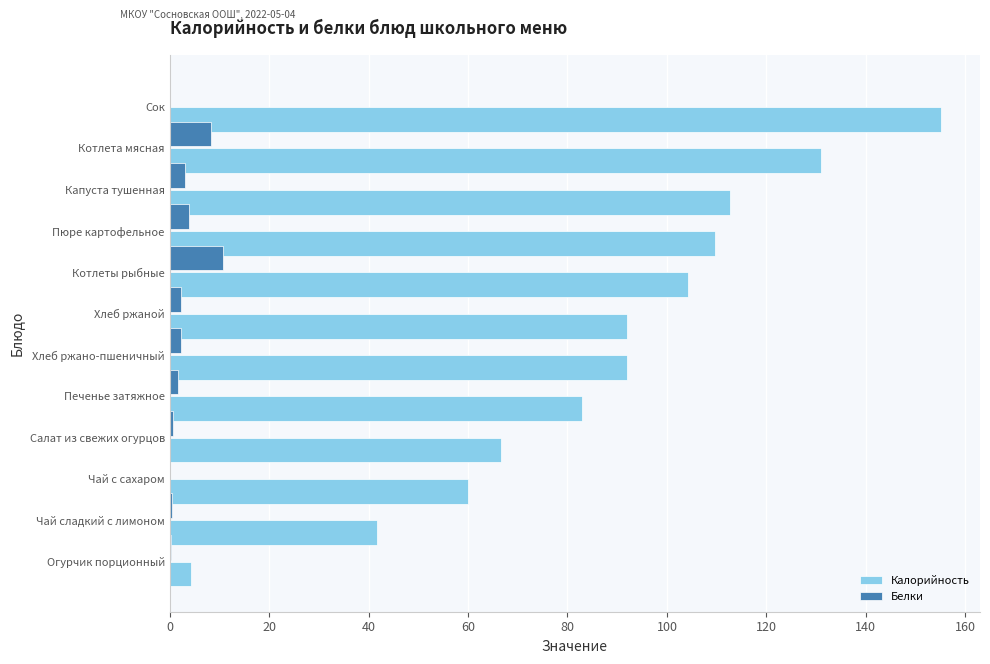

Which category has the highest value in the Калорийность series?

Сок